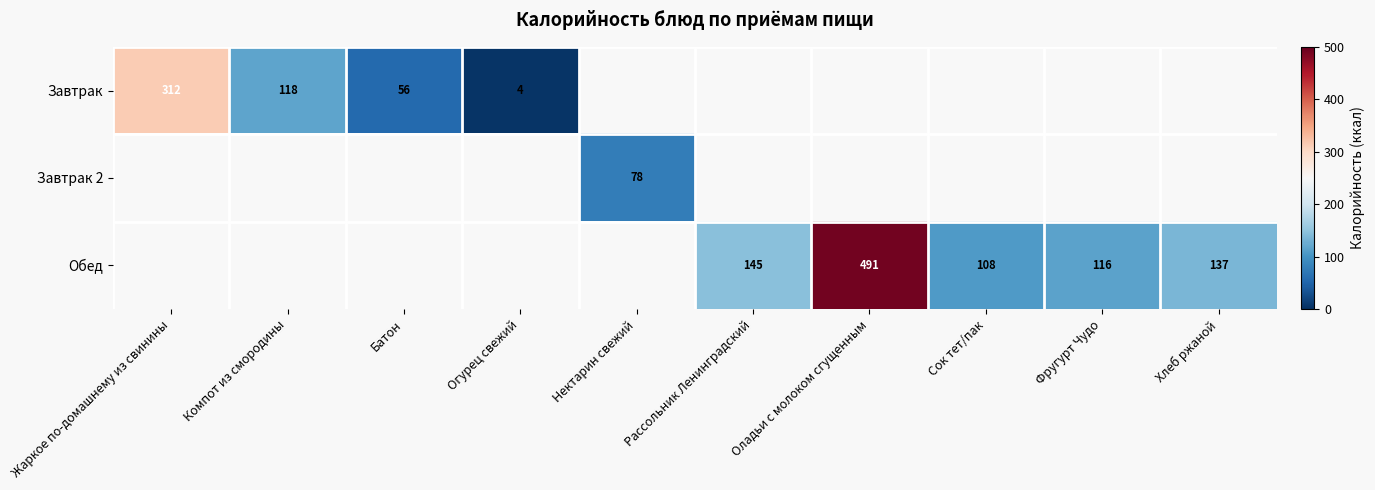

True or false: Завтрак has a value of 28 at Батон.

False